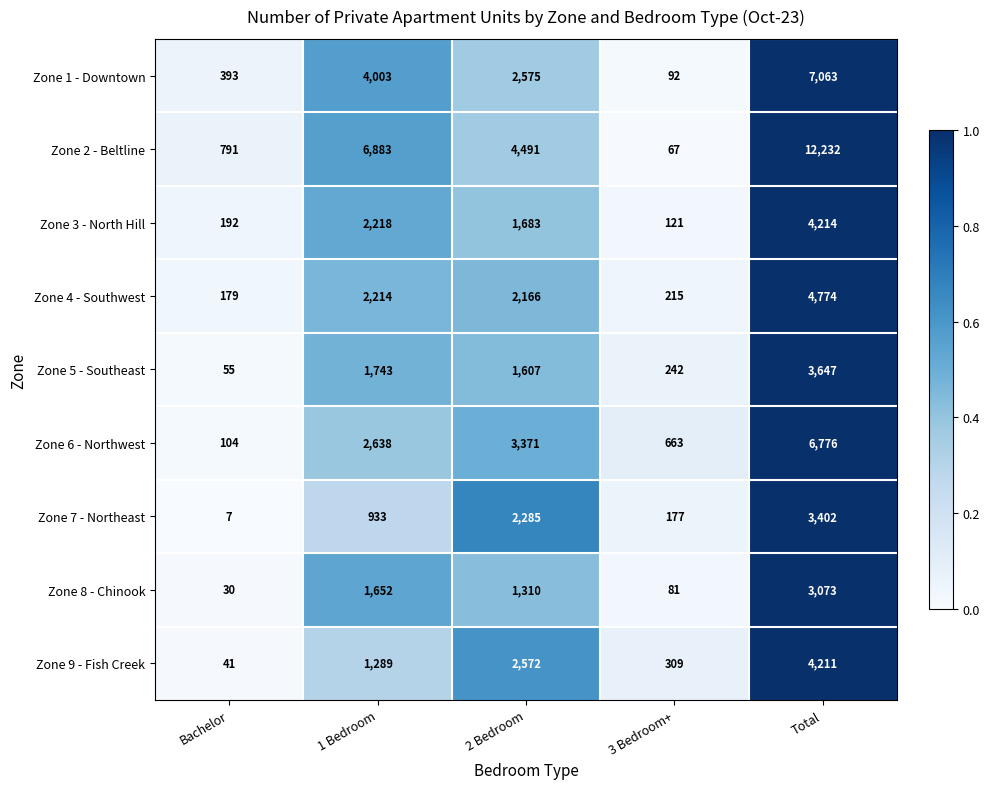

What is the greatest value displayed?

12232